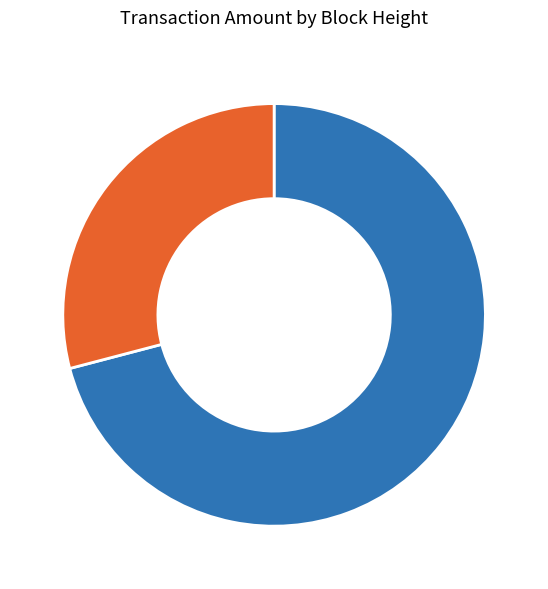

To the nearest percent, what percentage of the pie is 702182?

71%